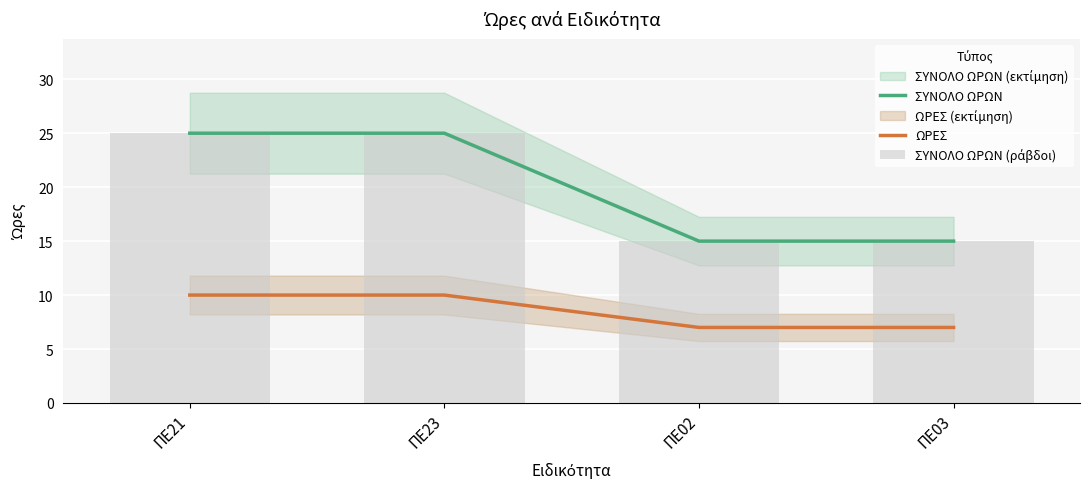

Reading left to right, extract all data points from this chart.

ΣΥΝΟΛΟ ΩΡΩΝ: 25	25	15	15
ΩΡΕΣ: 10	10	7	7
ΣΥΝΟΛΟ ΩΡΩΝ (ράβδοι): 25	25	15	15